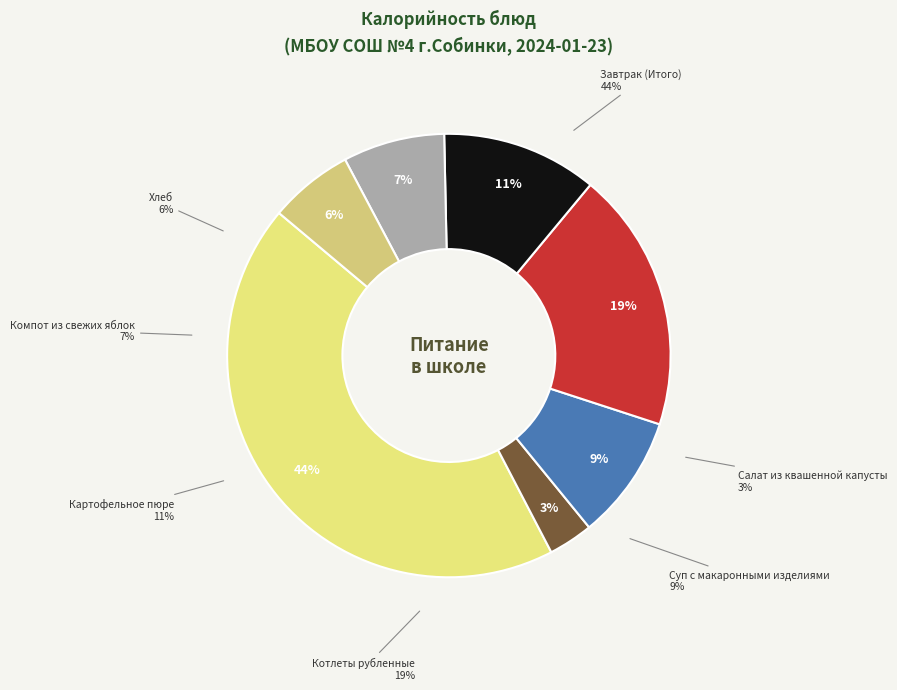

To the nearest percent, what is the difference between the Картофельное пюре and Салат из квашенной капусты slice percentages?

8%